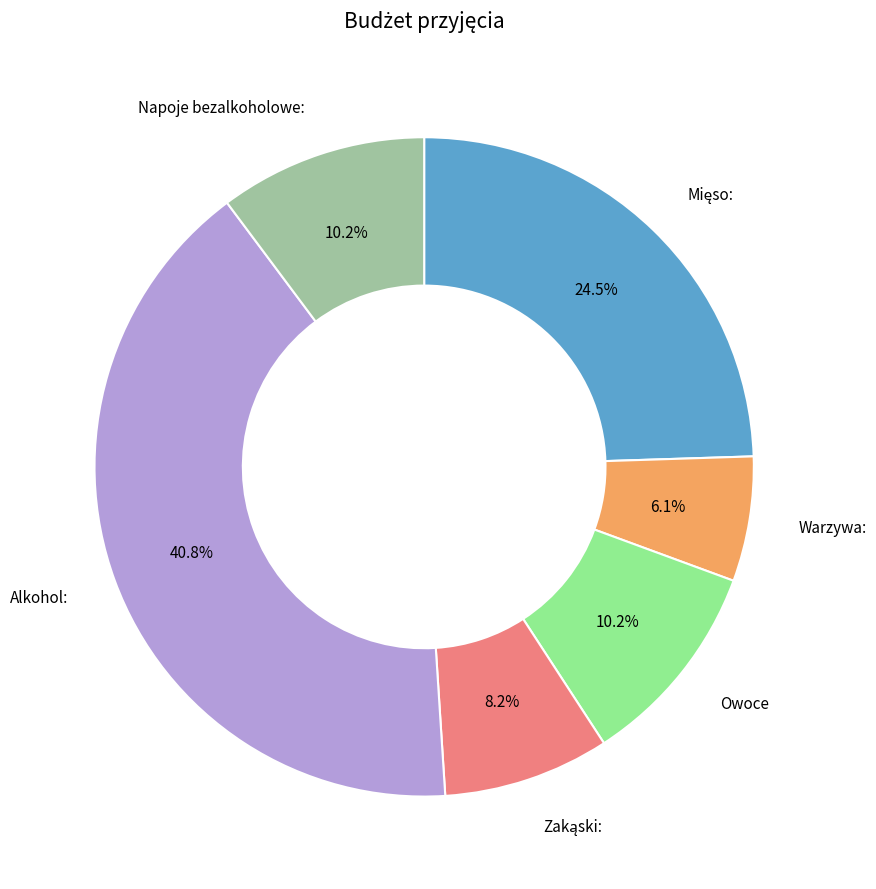

How many slices are in this pie chart?

6